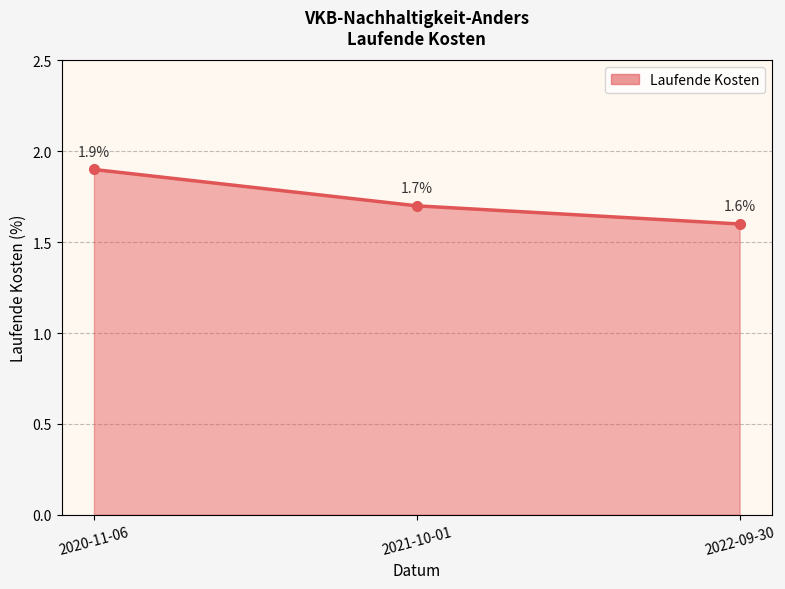

What is the difference between the values at 2021-10-01 and 2022-09-30?

0.1